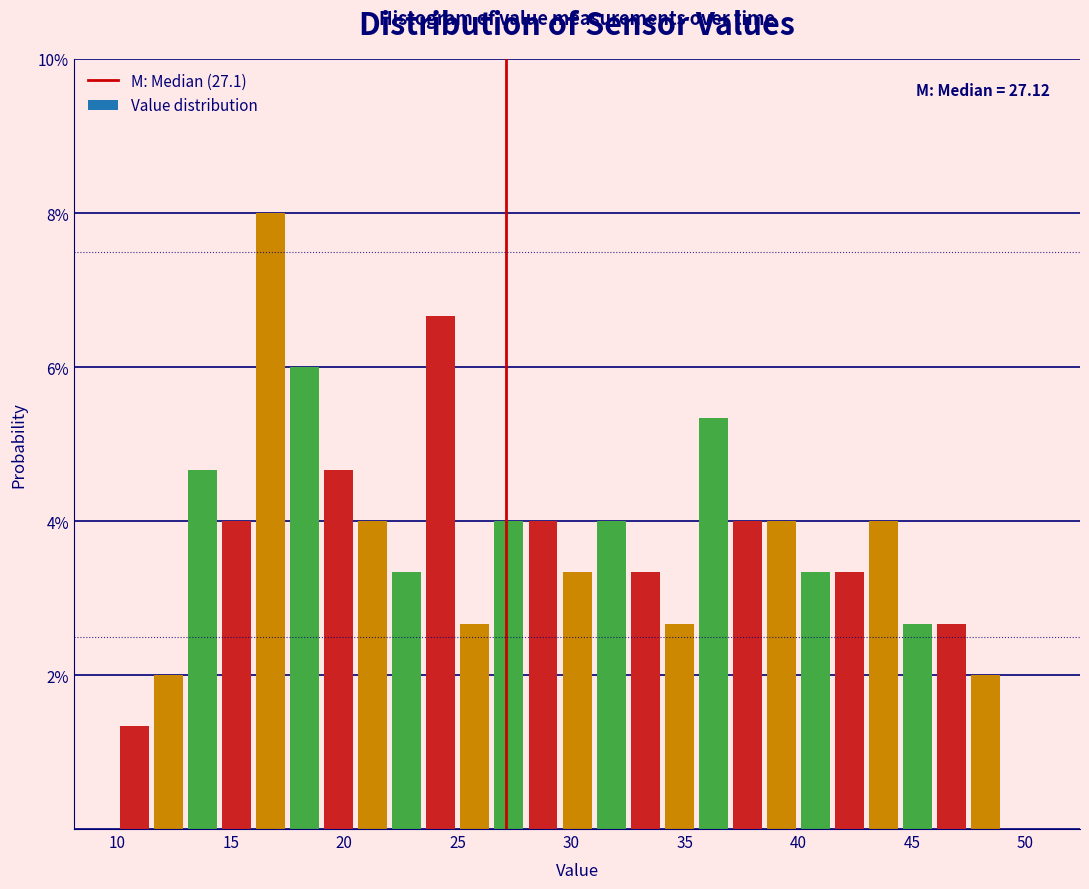

Read against the x-axis, roughly where is the centre of the tallest bar?

17.0